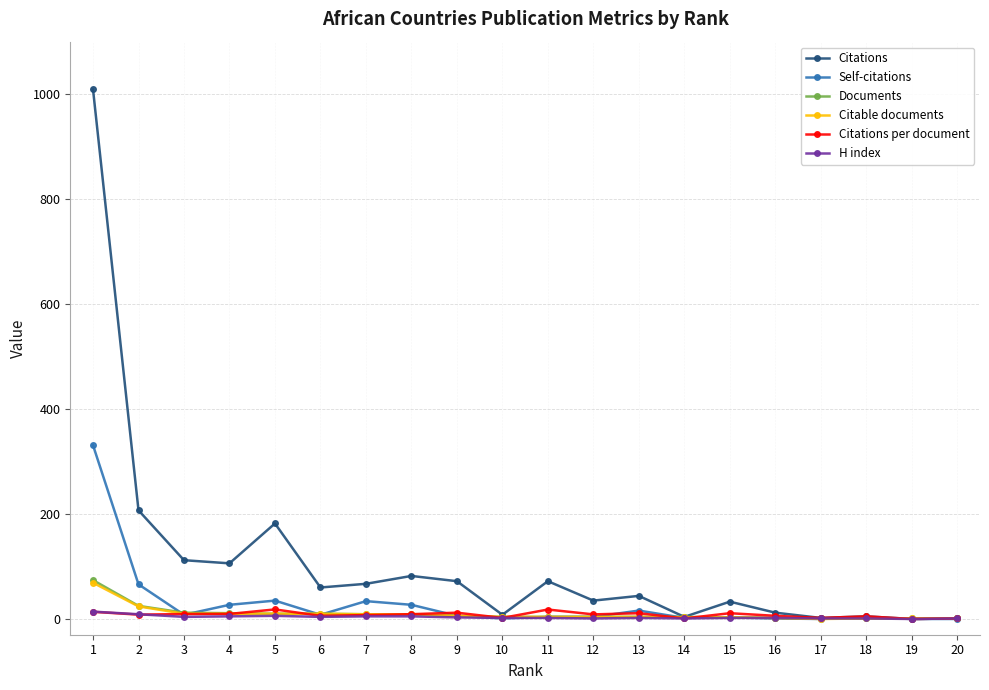

What are all the series names shown in the legend?

Citations, Self-citations, Documents, Citable documents, Citations per document, H index